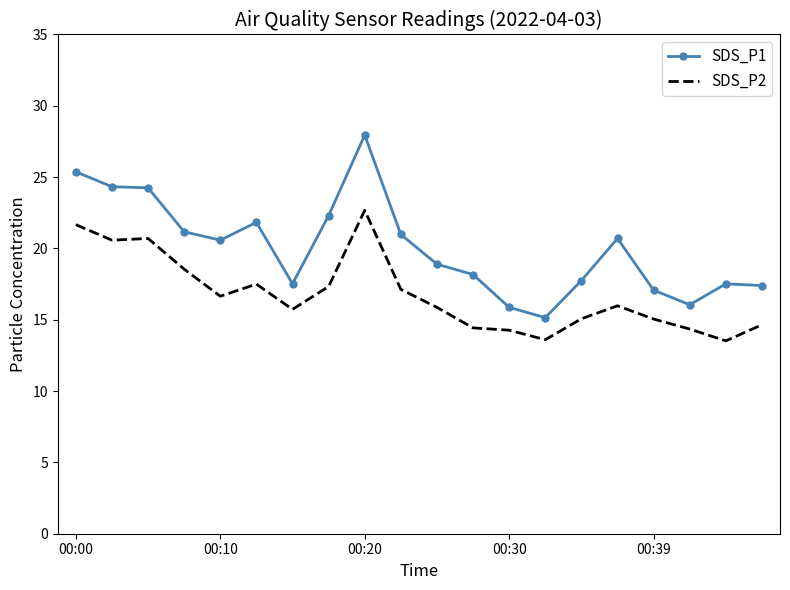

What is the difference between the maximum and minimum values in the SDS_P1 series?

12.8